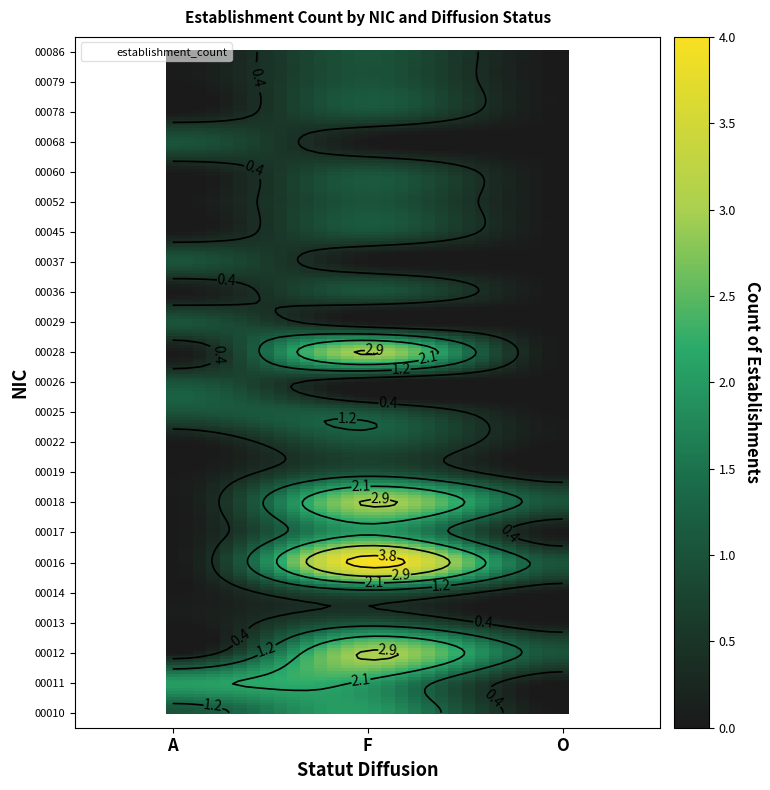

What is the sum of the 00018 values at F and A?

3